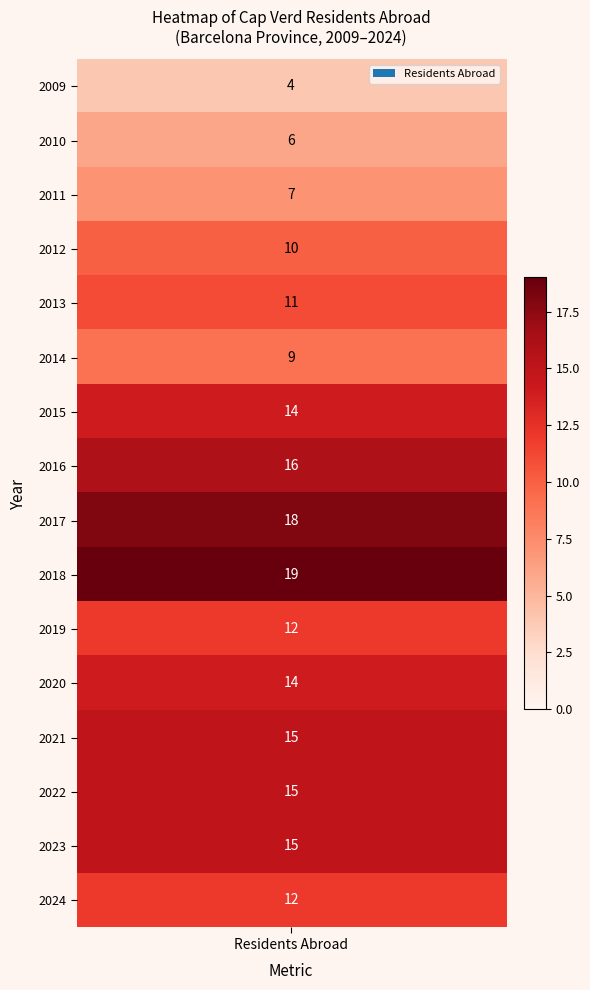

The 2009 series shows 2 at 9. True or false?

False